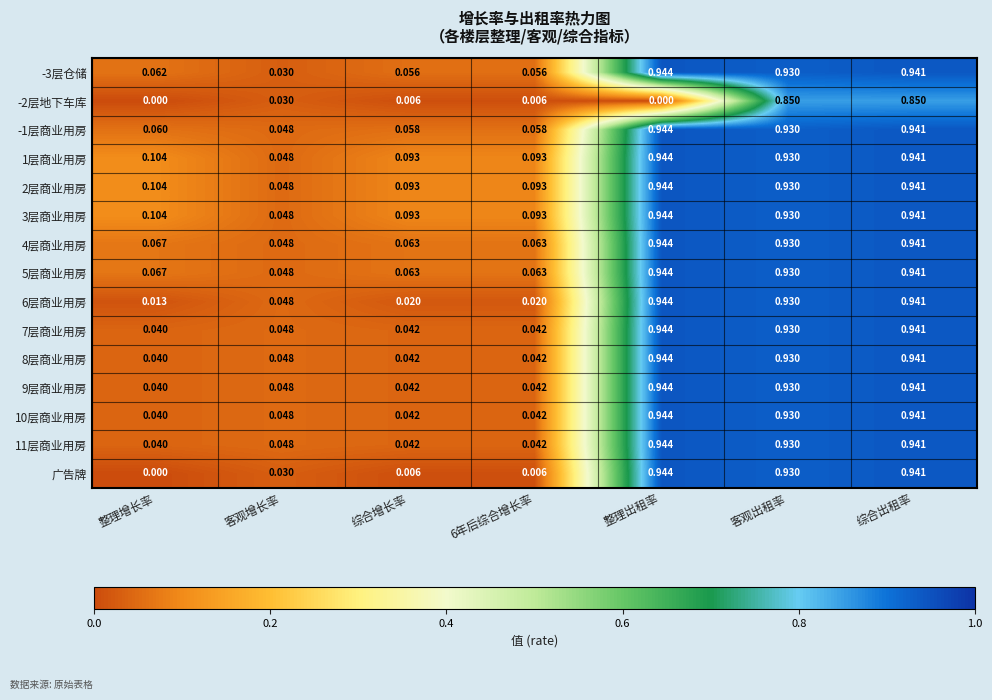

At which category is the sum across all series the highest?

综合出租率